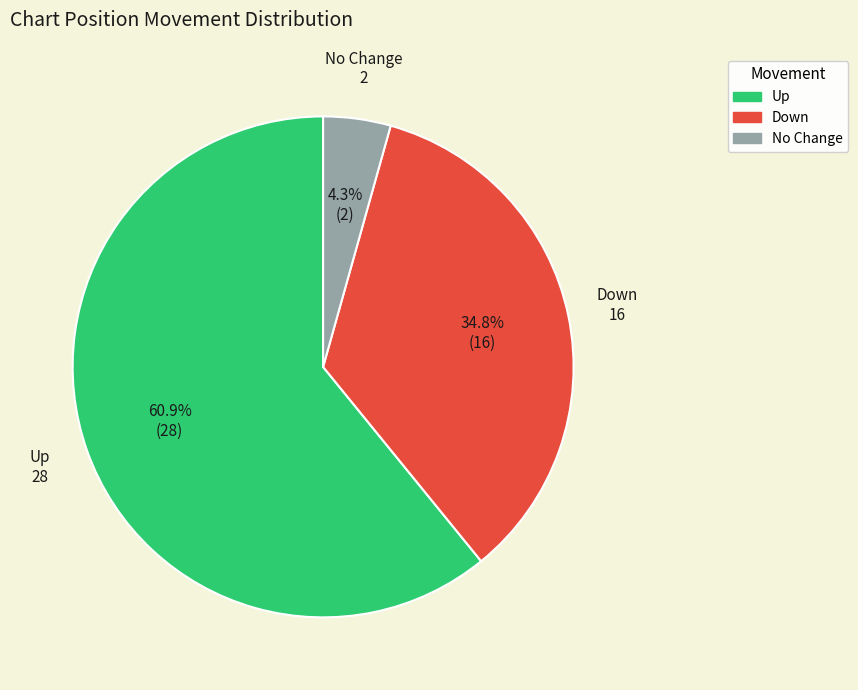

Is there any slice that represents more than half of the pie?

Yes